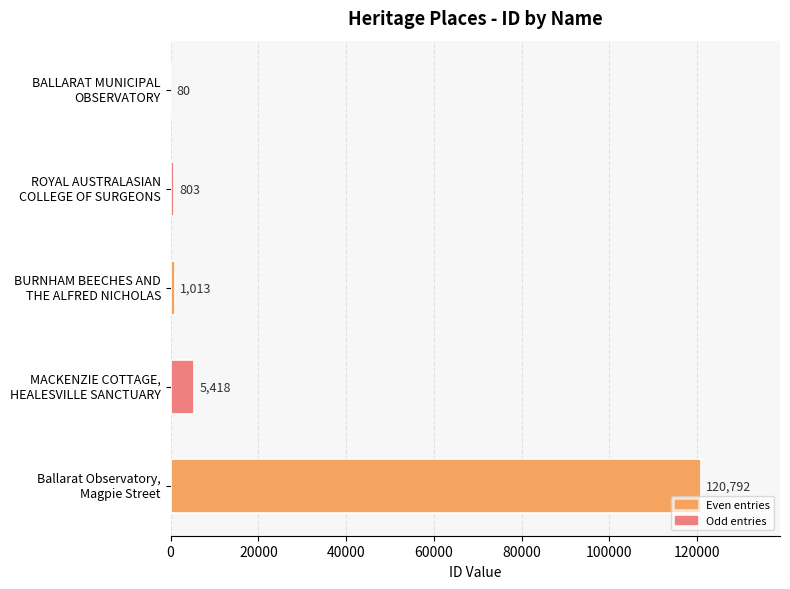

Where is the data nearest to the value 60436?

MACKENZIE COTTAGE,
HEALESVILLE SANCTUARY